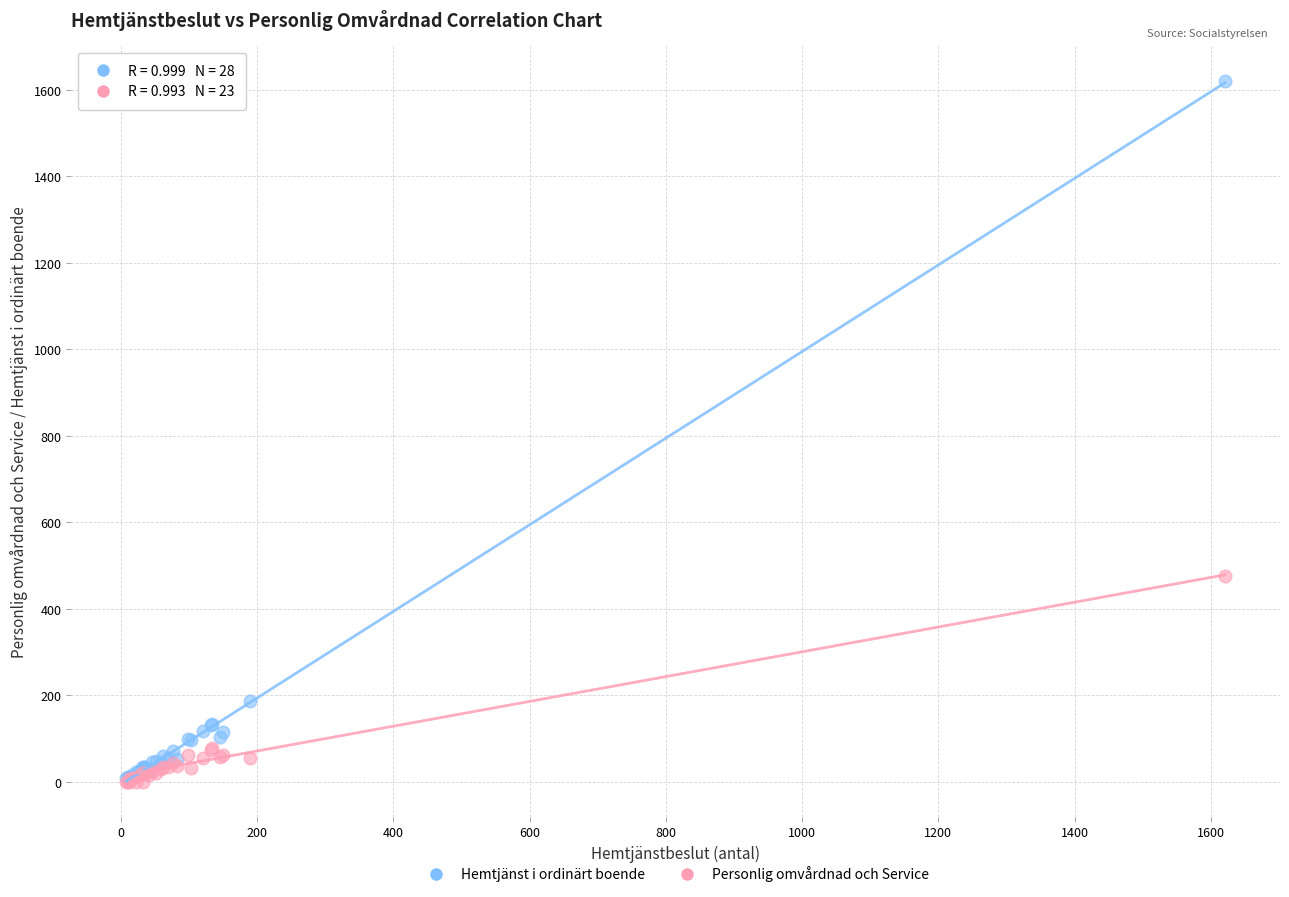

Which series reaches the maximum Y coordinate?

Hemtjänst i ordinärt boende